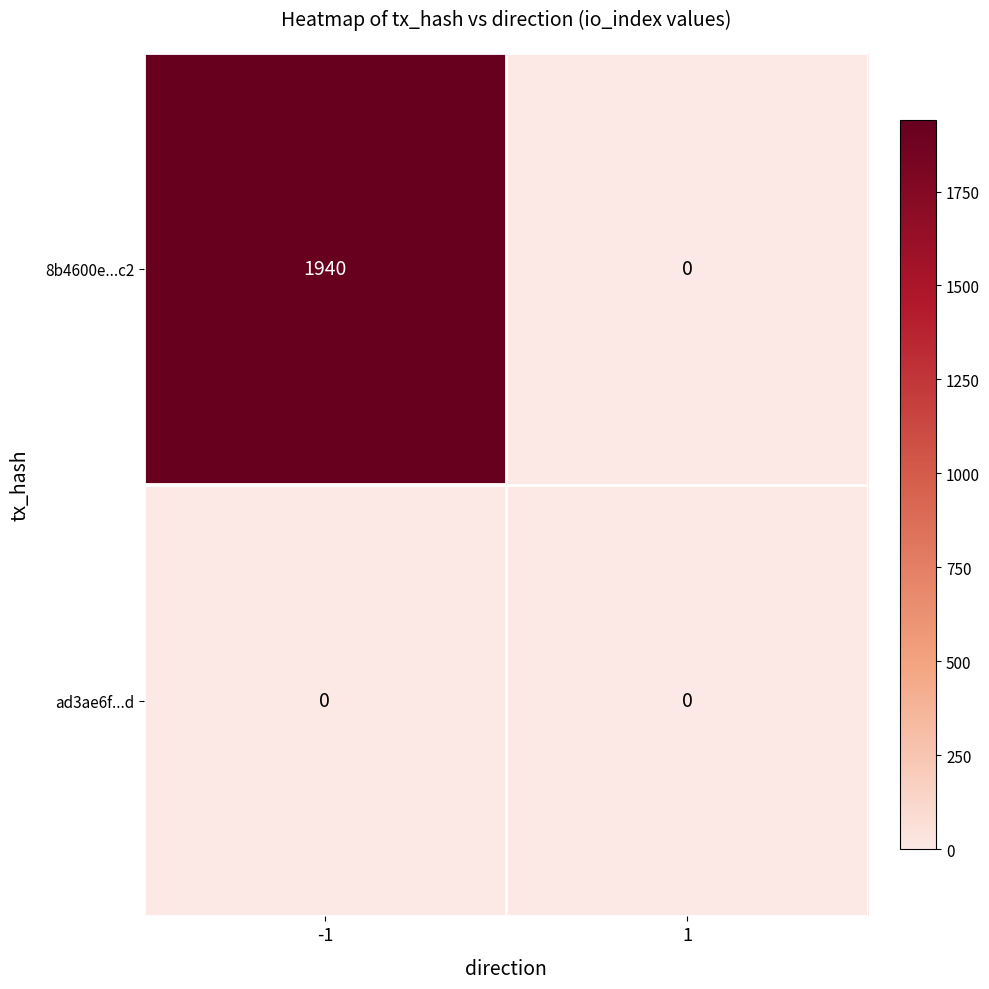

Which series has the largest total across all categories?

8b4600e...c2